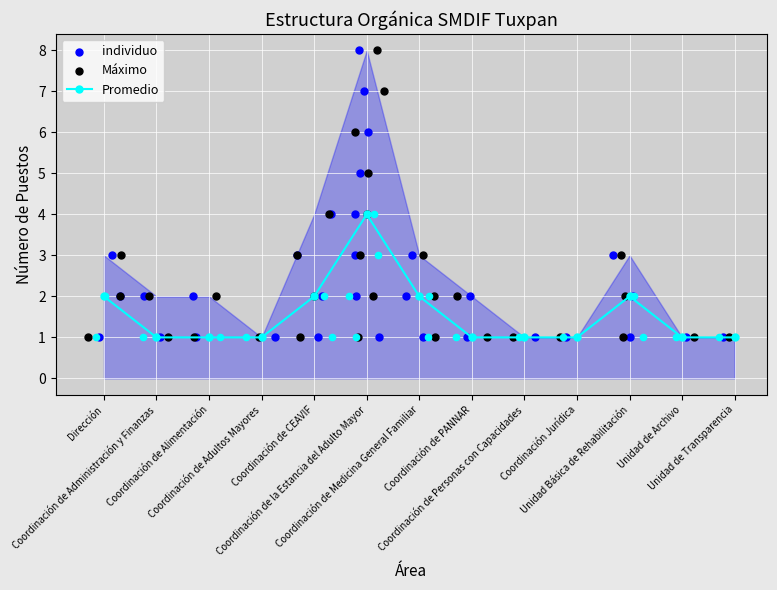

What is the value of the Promedio point at the 7th from the left?

2